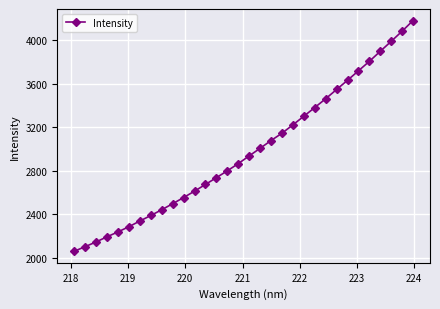

What is the average value?

2978.8